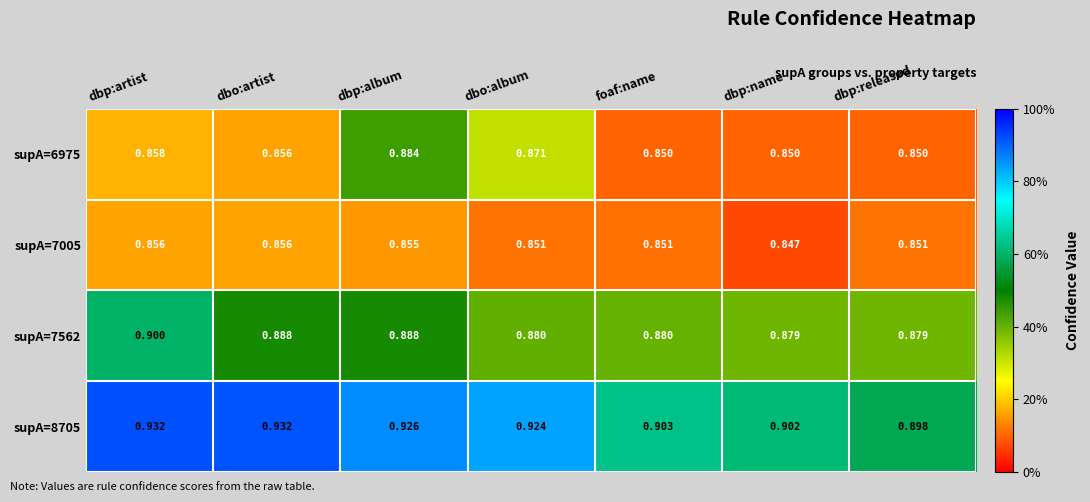

At which label does supA=7005 reach its minimum?

dbp:name